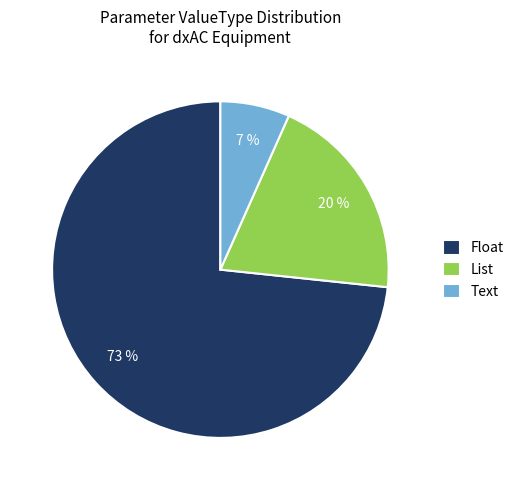

What is the largest slice in the pie chart?

Float